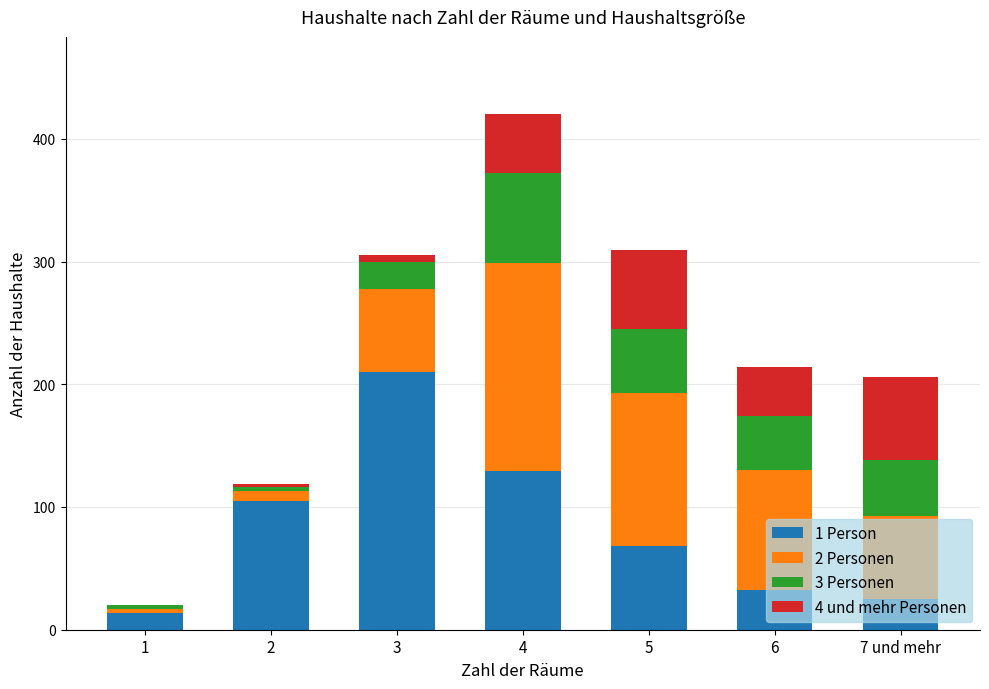

At which category is the sum across all series the highest?

4